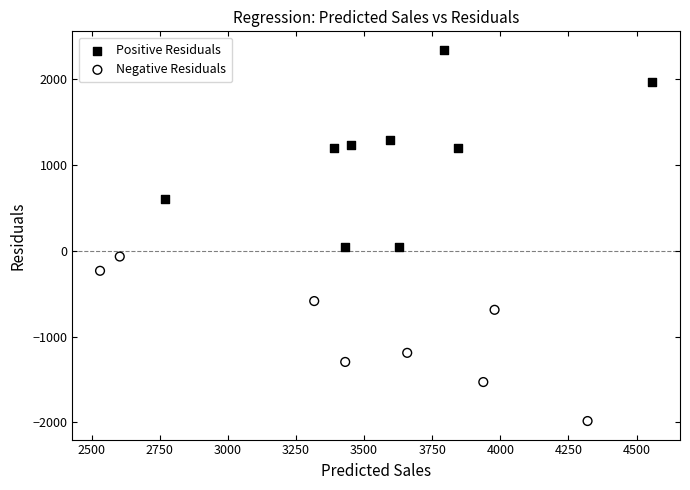

Which series reaches the minimum Y coordinate?

Negative Residuals